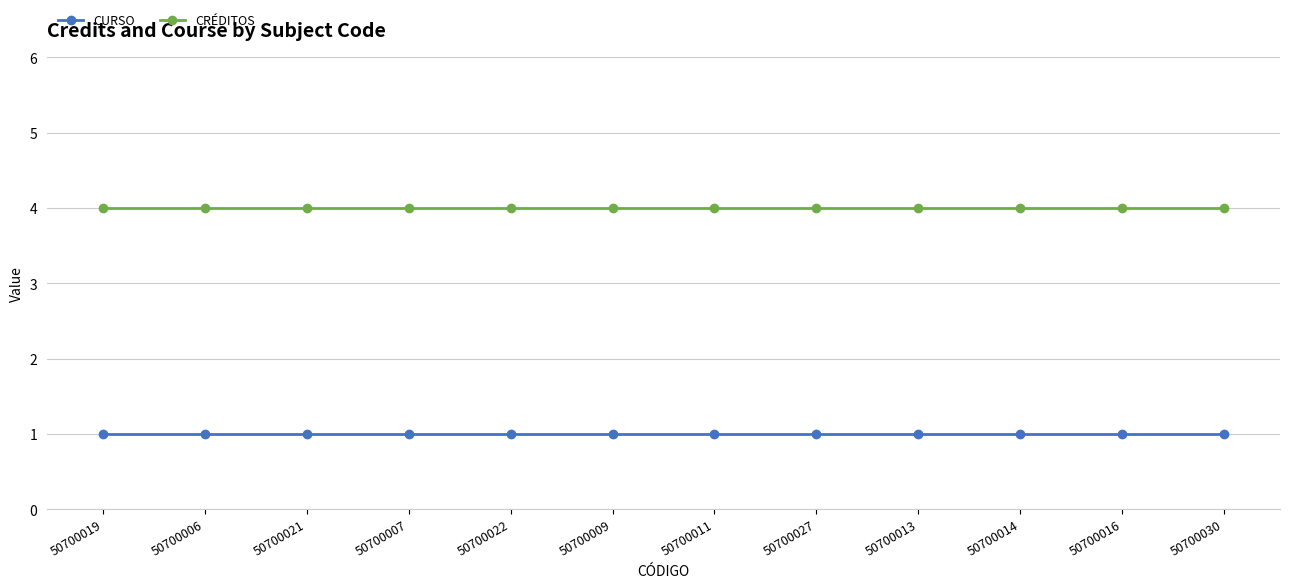

The value of CRÉDITOS at 50700019 is 4. True or false?

True